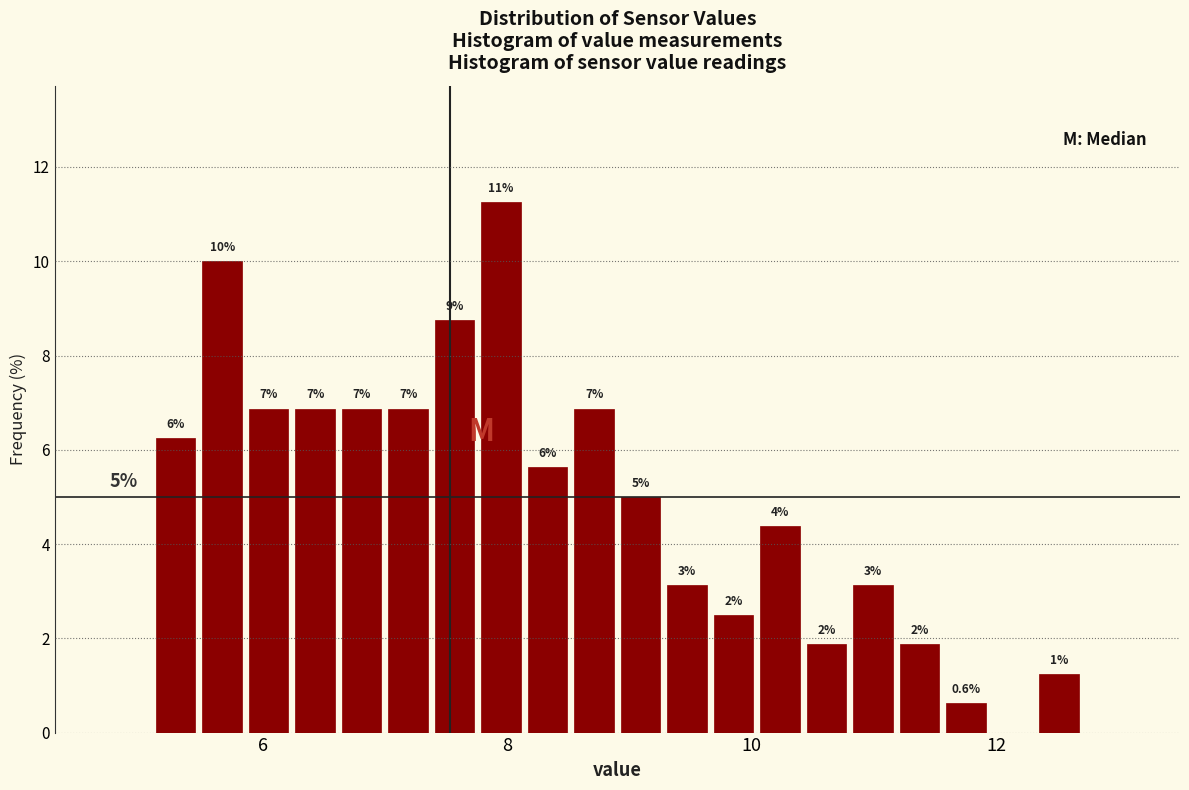

Read against the x-axis, roughly where is the centre of the tallest bar?

8.0